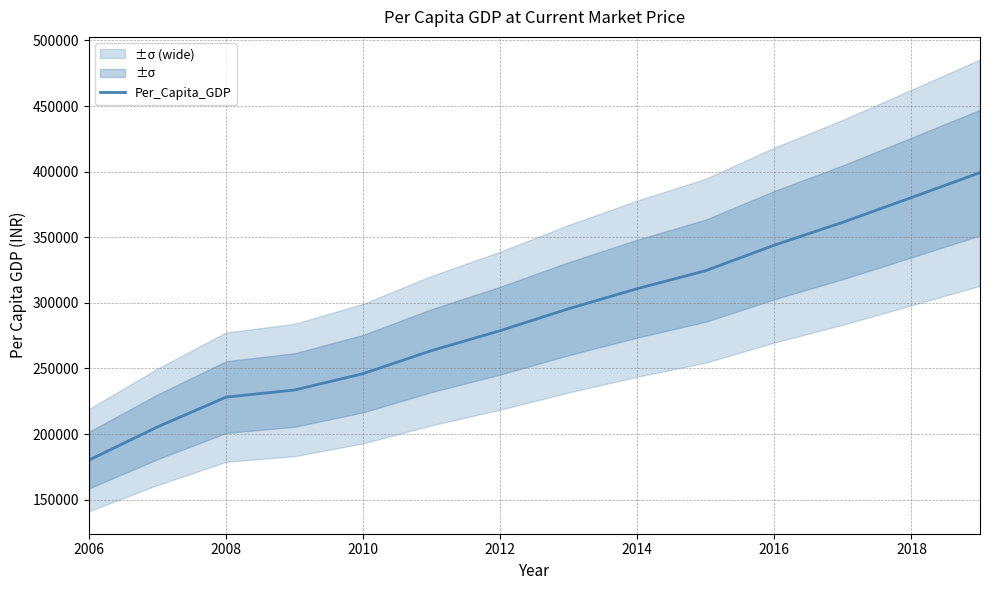

The value of Per_Capita_GDP at 2008 is 331608. True or false?

False